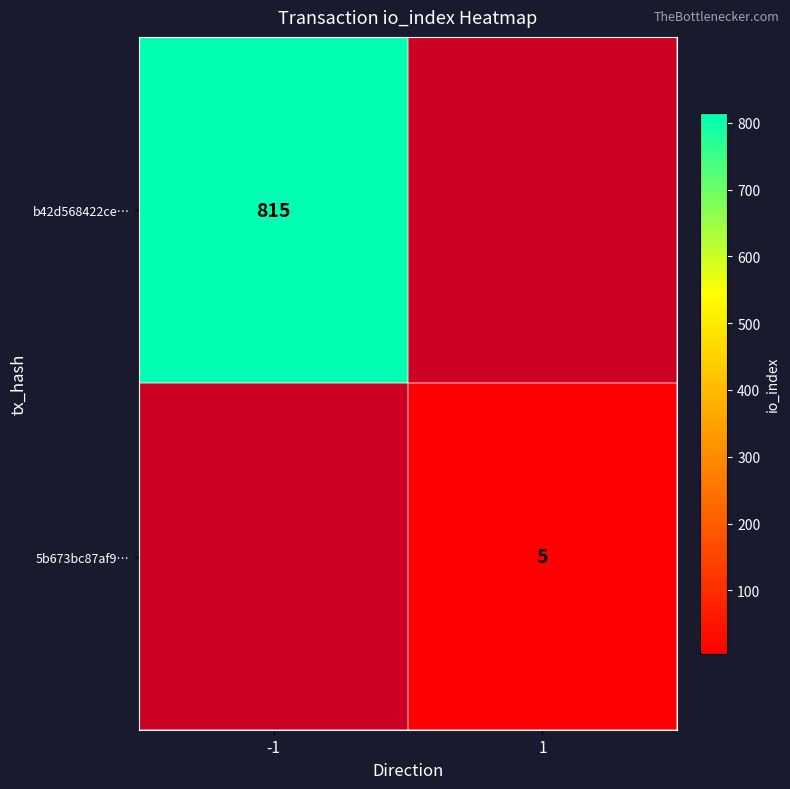

At how many categories does at least one series exceed 567?

1